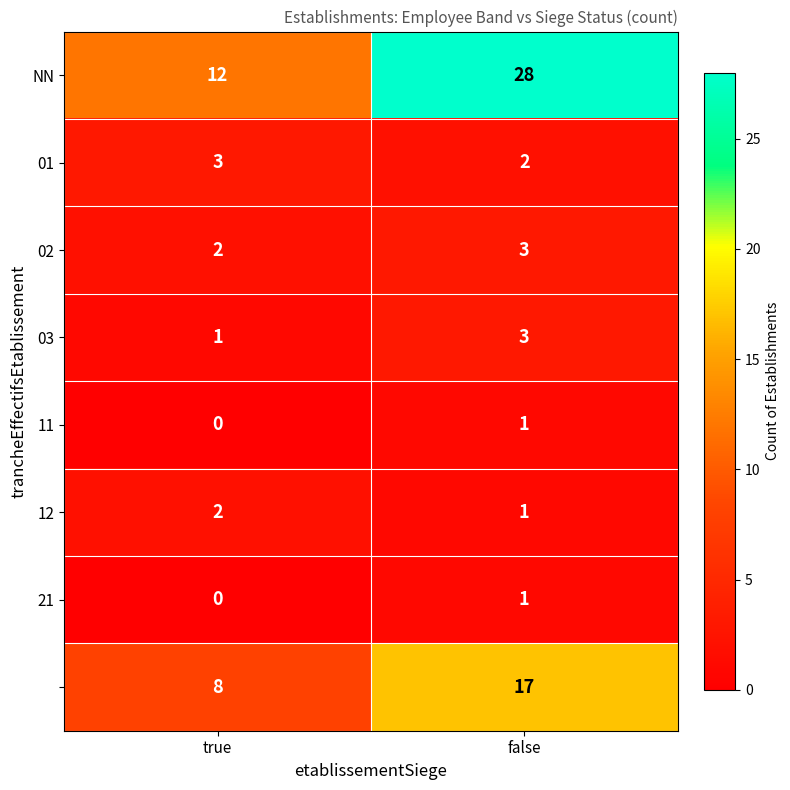

At which category does the chart reach its minimum across all series?

true